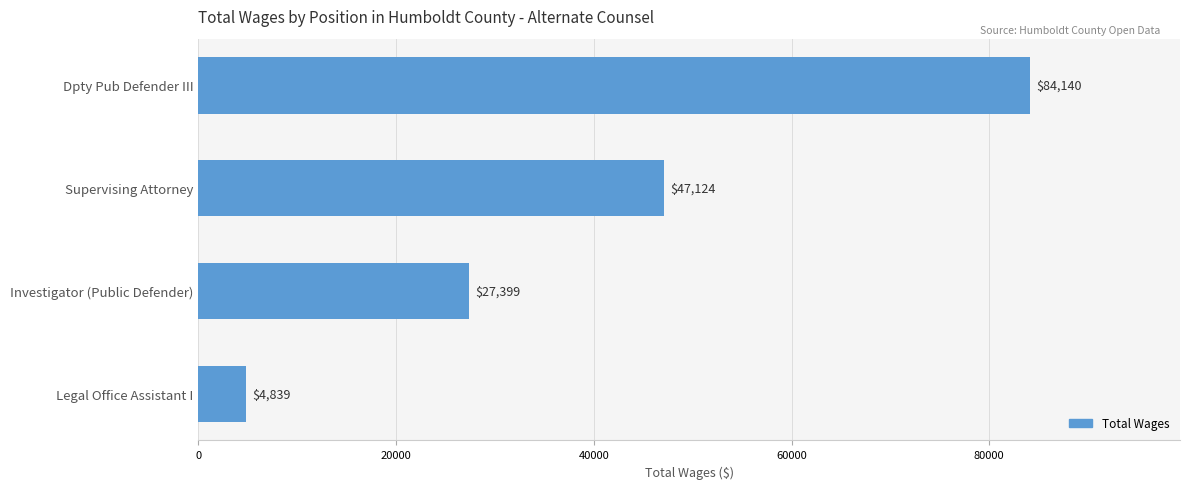

Count the number of data series in this chart.

1